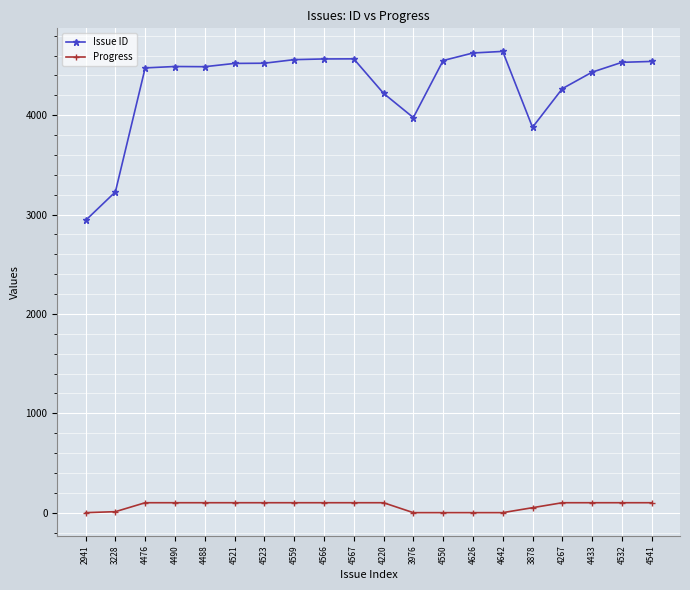

What is the label of the 14th point from the right?

4523